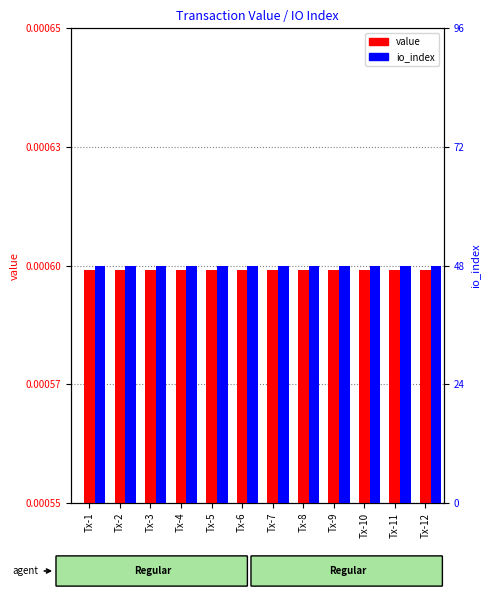

True or false: value has a value of 0.0 at Tx-6.

False